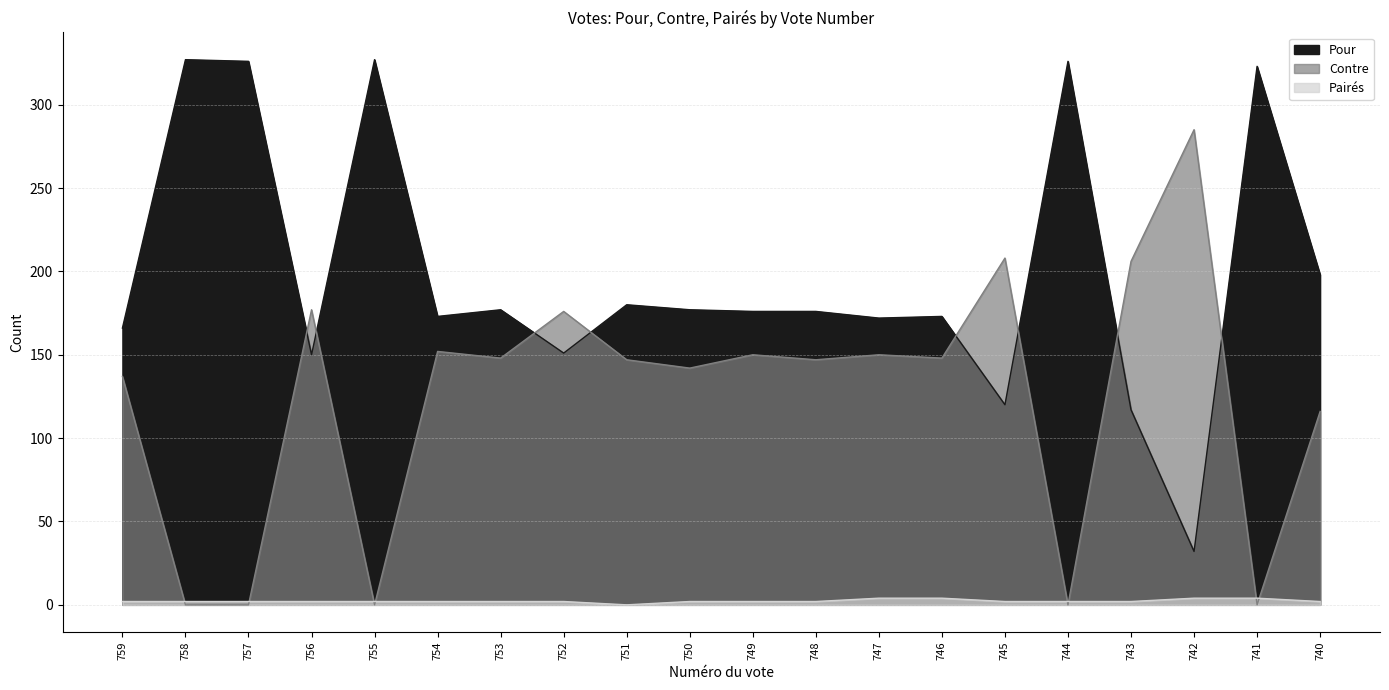

What is the difference between the maximum and second lowest values in the Contre series?

285